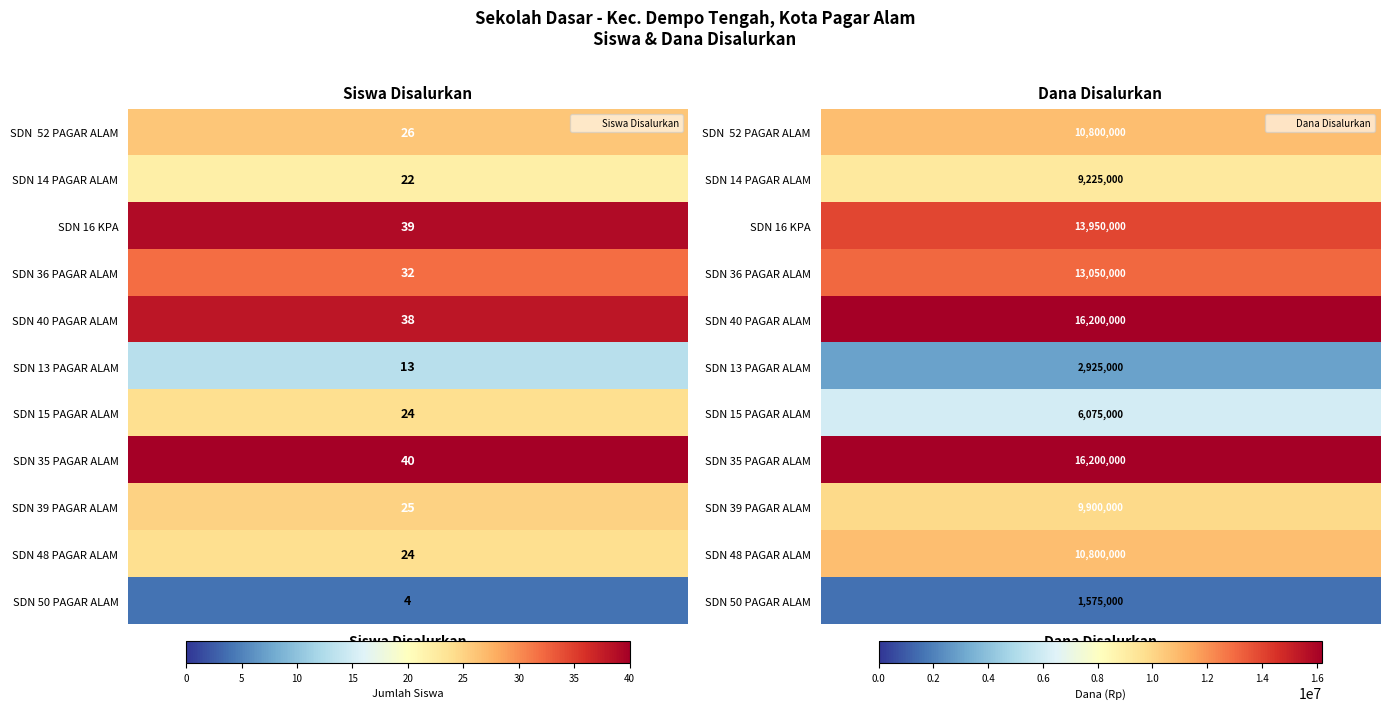

What is the difference between the SDN 50 PAGAR ALAM values at 1 and 0?

1574996